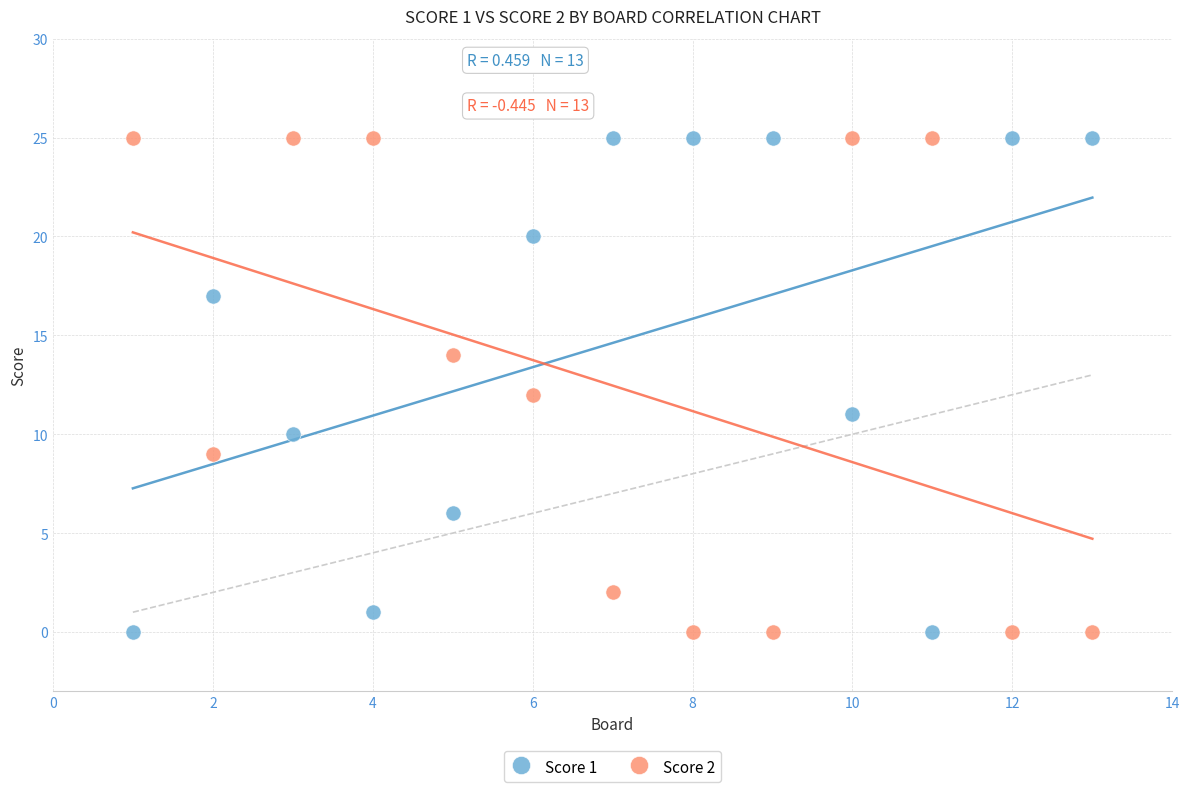

What is the X range (max minus min) for the scatter plot?

12